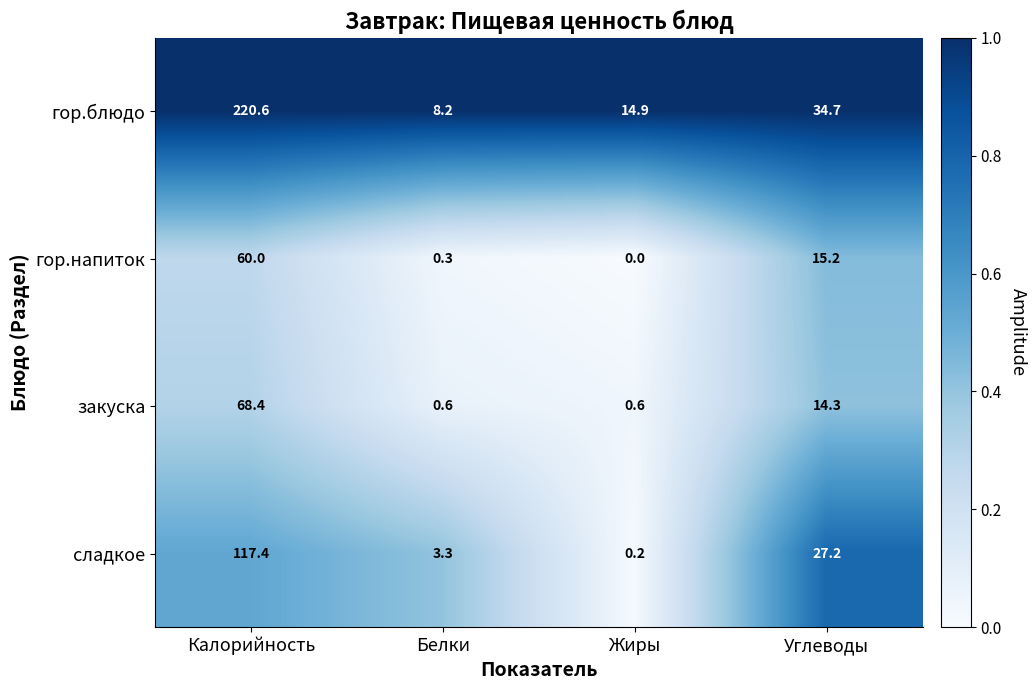

The value of гор.блюдо at Углеводы is 34.7. True or false?

True